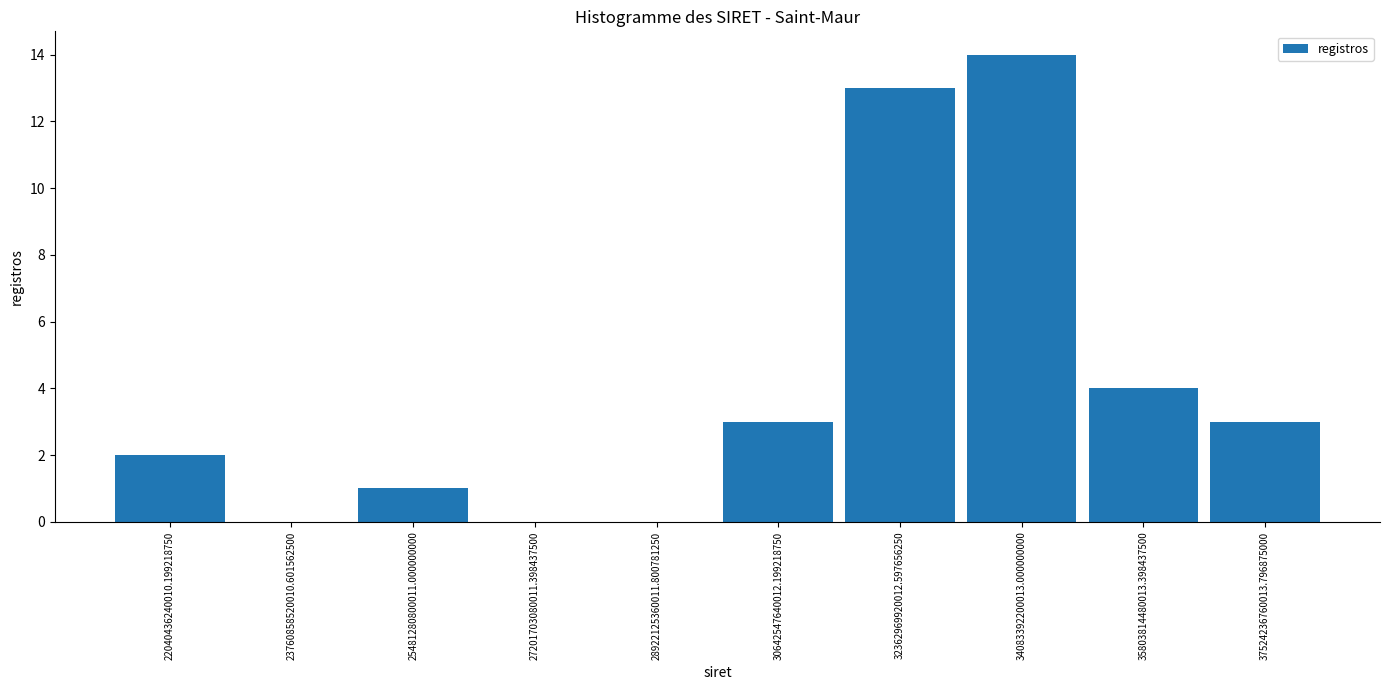

Which range on the x-axis has the tallest bar?

33200000000000 to 35000000000000